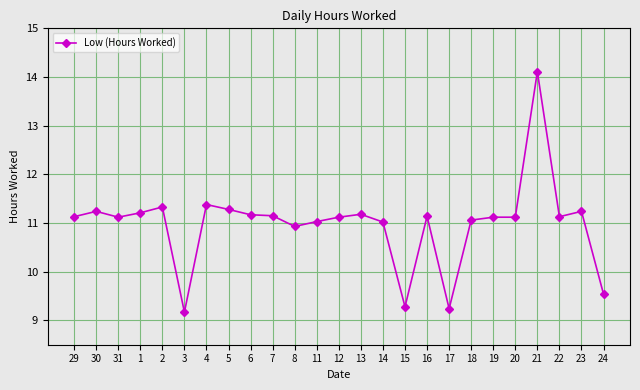

Read the value at 5.

11.3